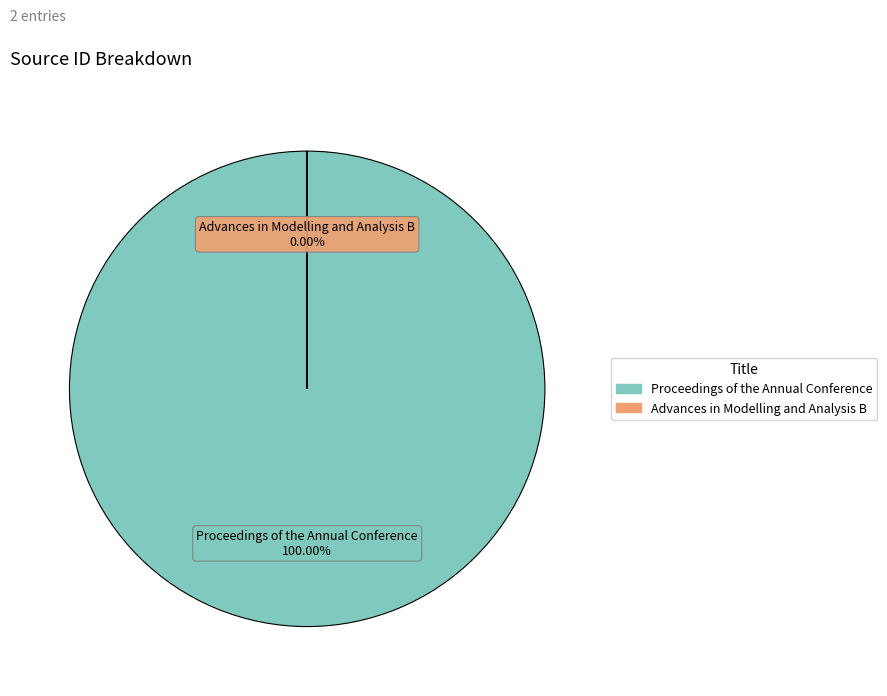

What is the ratio of the value at Proceedings of the Annual Conference to the value at Advances in Modelling and Analysis B?

752396.7